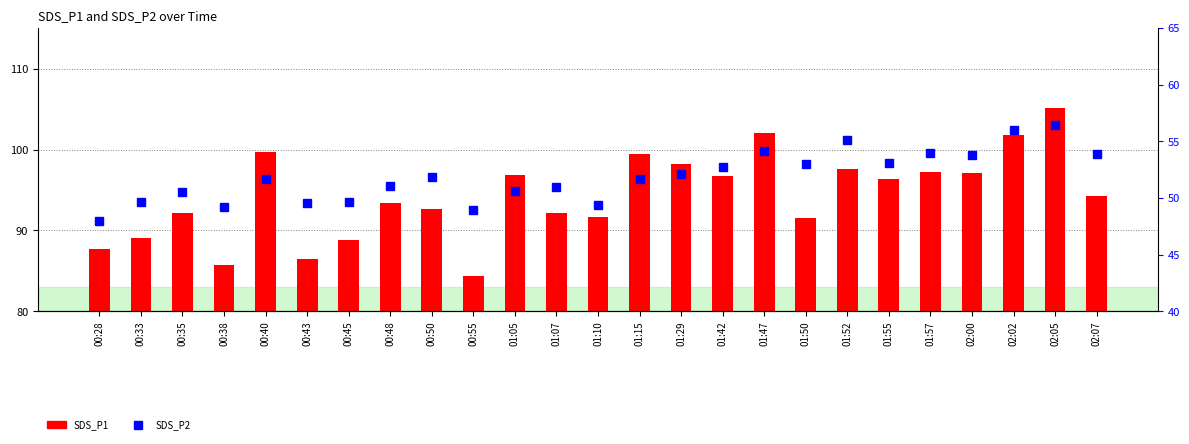

True or false: SDS_P1 has a value of 147.4 at 00:28.

False